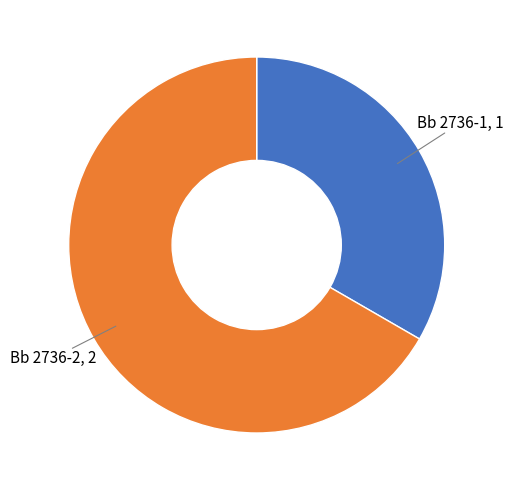

Is there any slice that represents more than half of the pie?

Yes